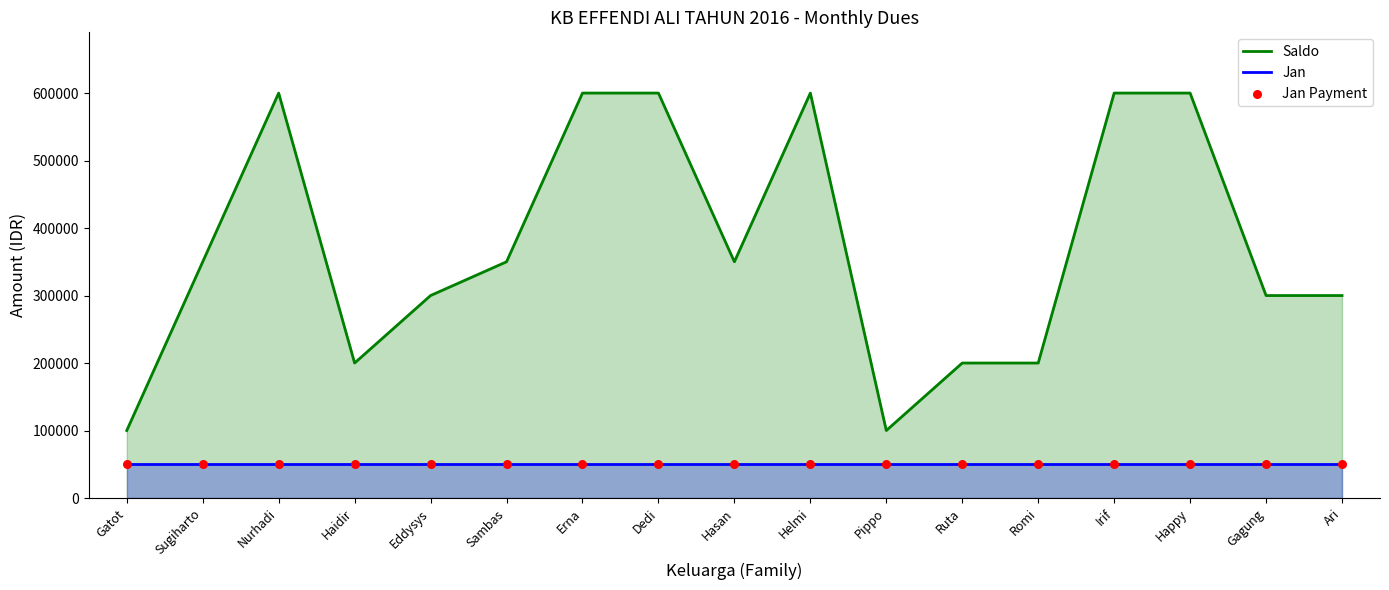

At which category is the sum across all series the highest?

Nurhadi